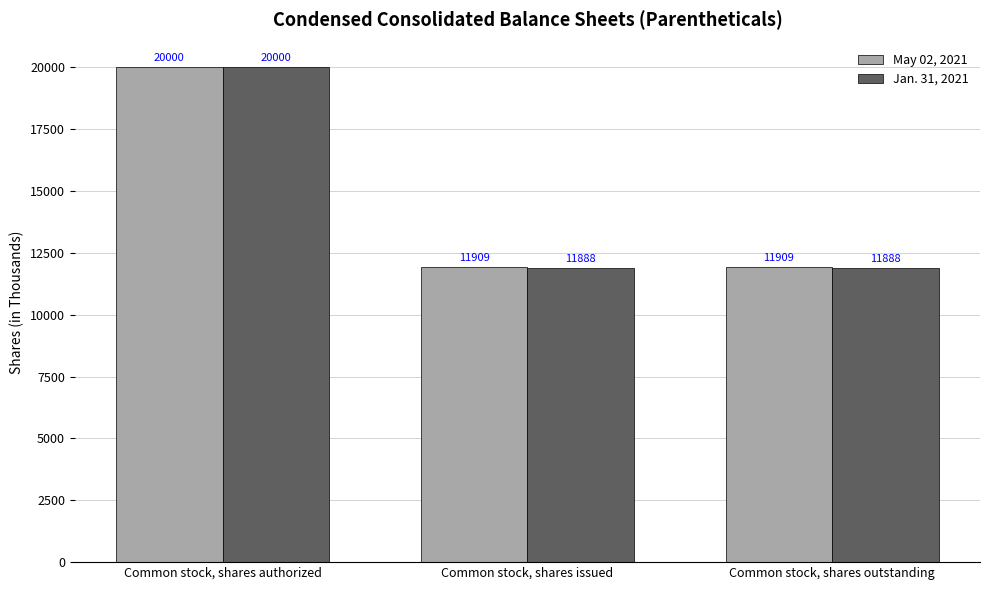

What is the value of the Jan. 31, 2021 bar at the 2nd from the left?

11888